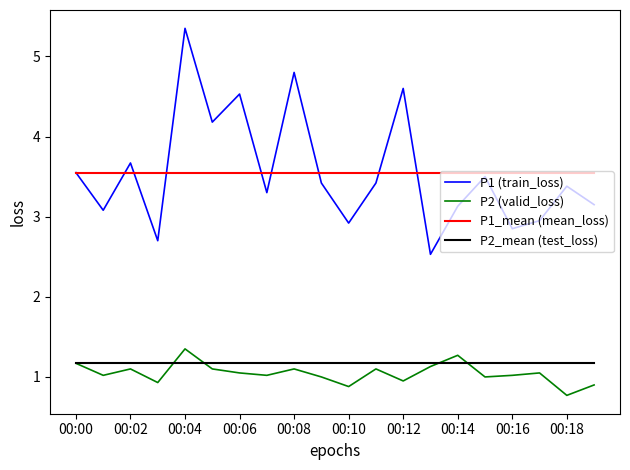

True or false: P1_mean (mean_loss) and P2_mean (test_loss) intersect in this chart.

False